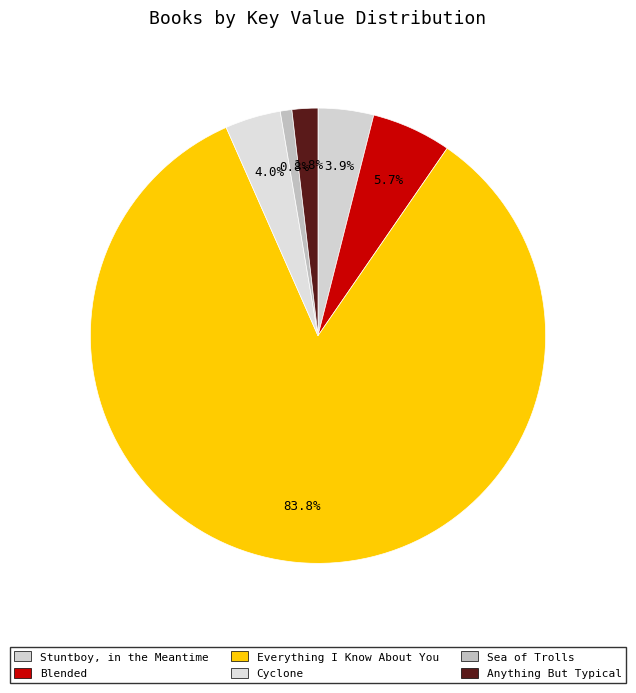

Rank the categories by value from lowest to highest.

Sea of Trolls, Anything But Typical, Stuntboy, in the Meantime, Cyclone, Blended, Everything I Know About You